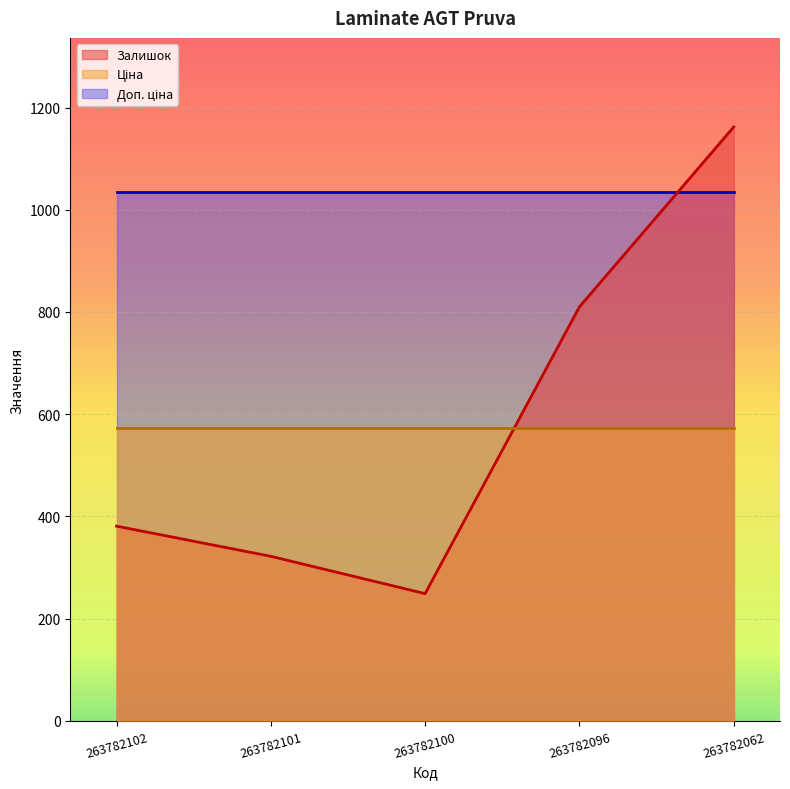

Is it true that Залишок equals 810.0 at 263782096?

True